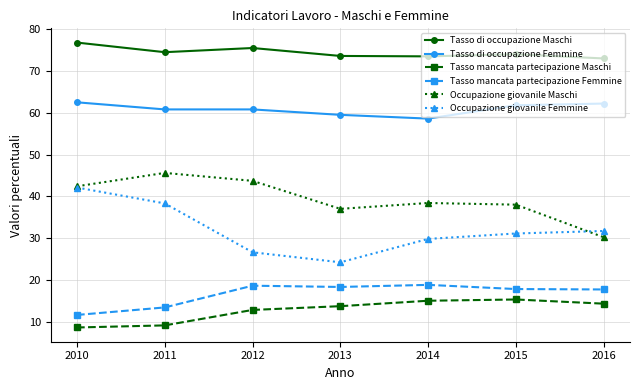

Rank the series by their maximum value, from highest to lowest.

Tasso di occupazione Maschi, Tasso di occupazione Femmine, Occupazione giovanile Maschi, Occupazione giovanile Femmine, Tasso mancata partecipazione Femmine, Tasso mancata partecipazione Maschi